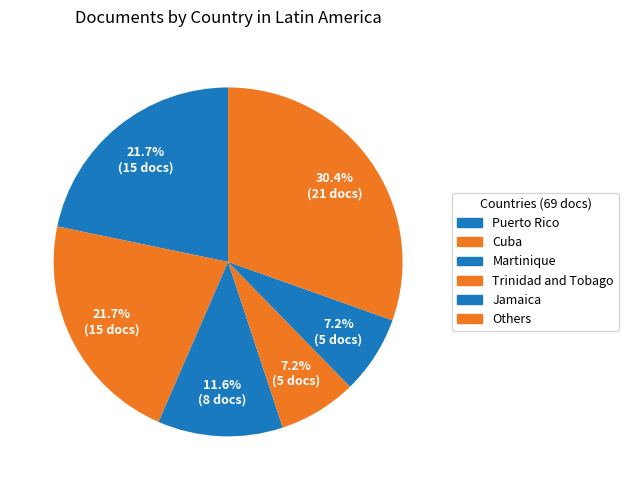

How many slices are in this pie chart?

6